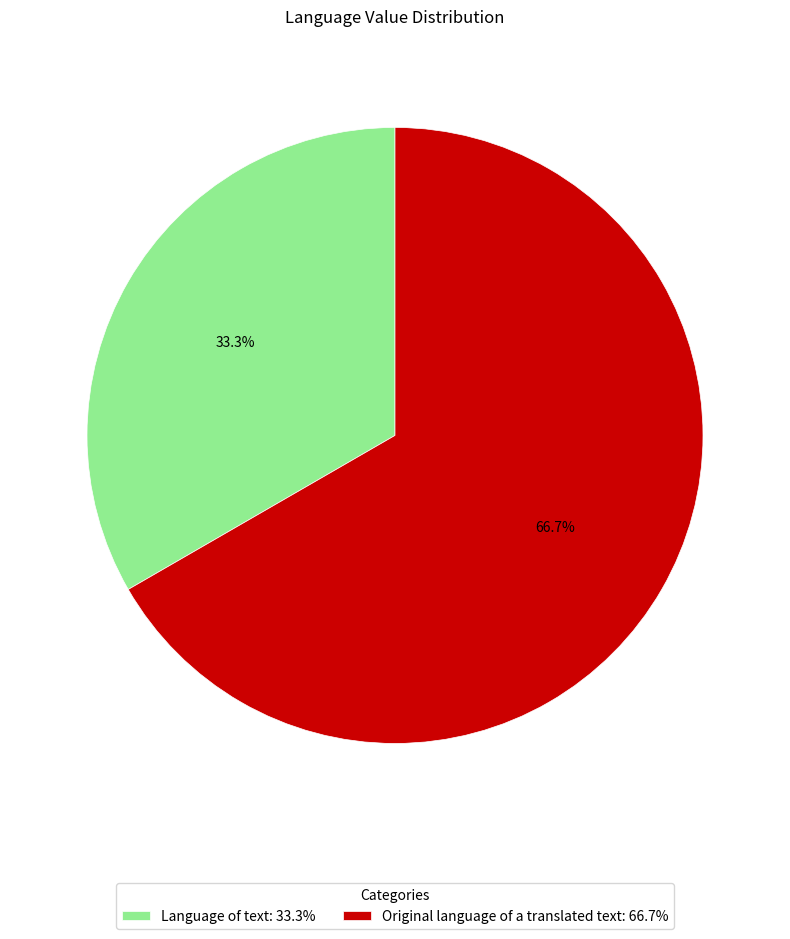

What is the total percentage of Original language of a translated text and Language of text?

100.0%